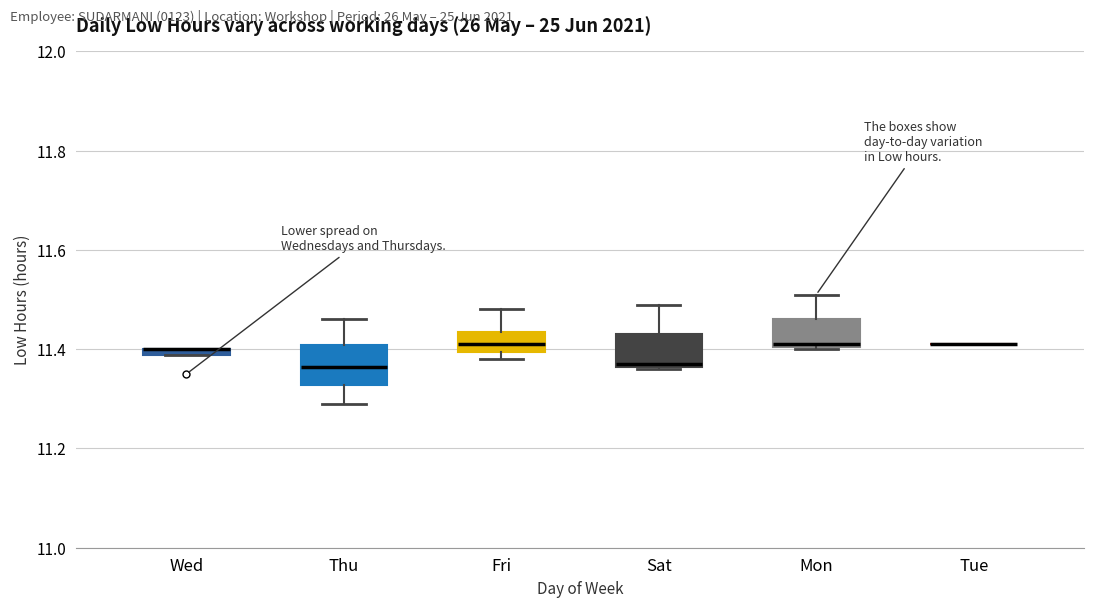

Where does the median line of the box for Mon sit on the y-axis? The values are not printed on the chart, so give them approximately, as read against the axis.

11.42